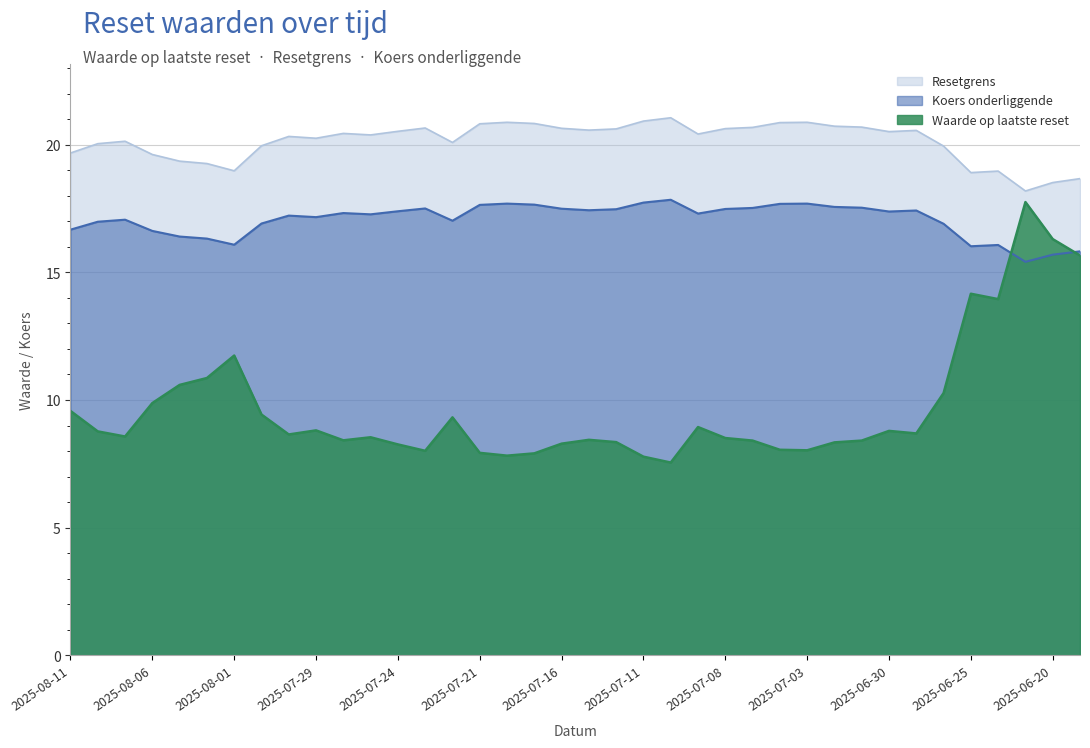

How many lines are shown in the chart?

3